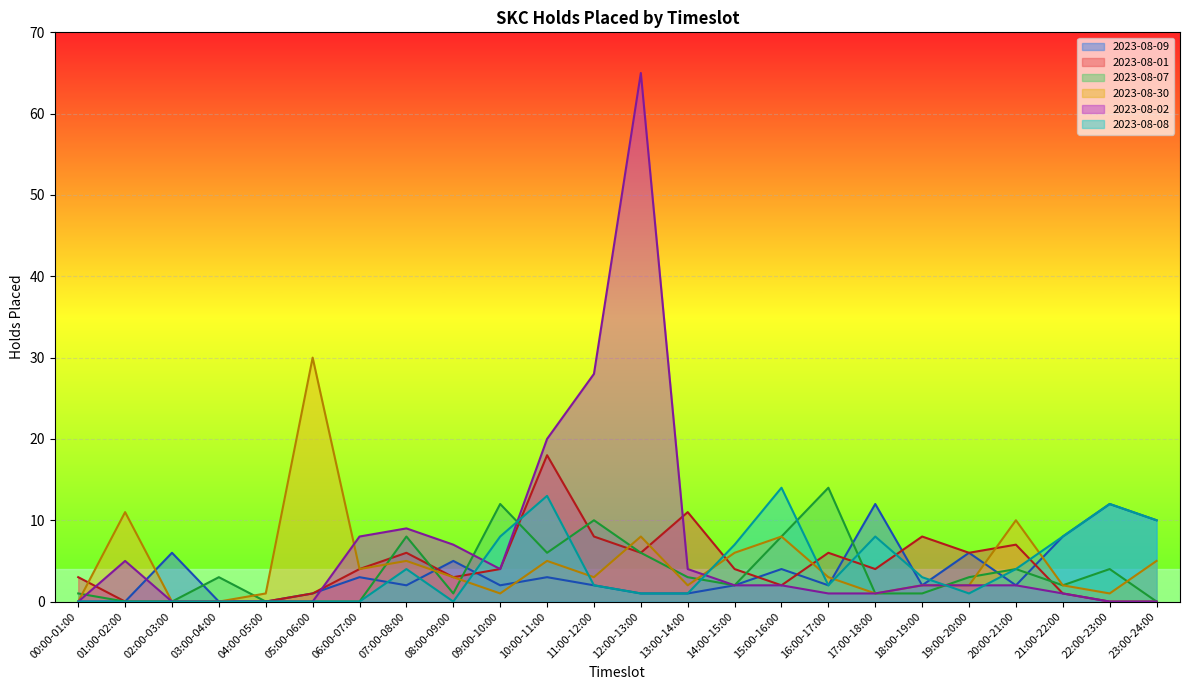

Which has a higher value, 18:00-19:00 or 03:00-04:00?

18:00-19:00